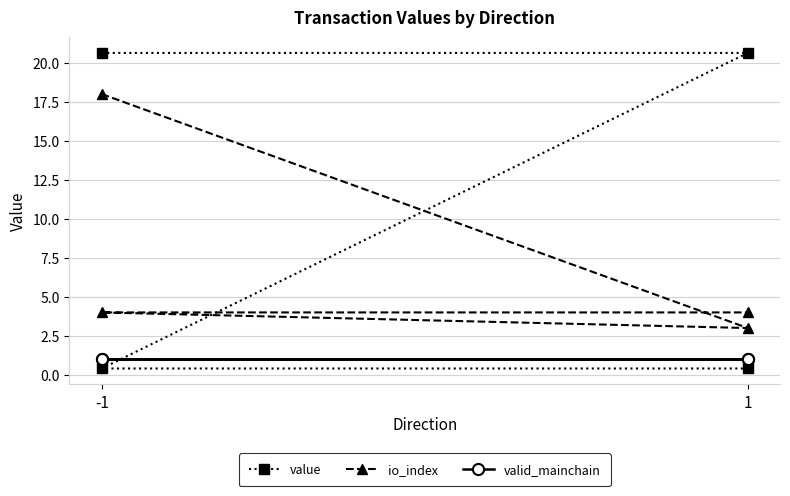

The value of value at -1 is 20.6. True or false?

True